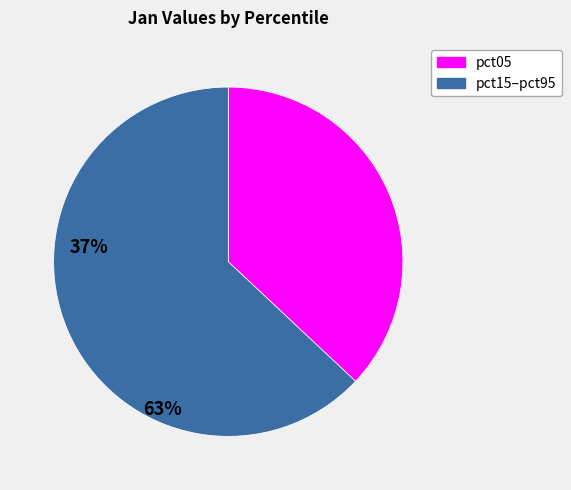

Is there any slice that represents more than half of the pie?

Yes